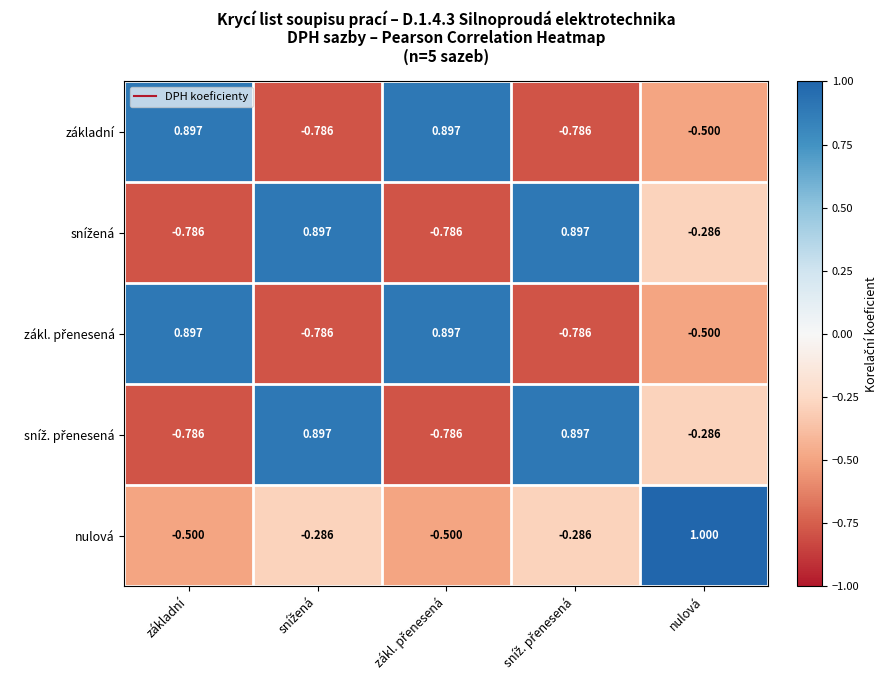

Which label corresponds to the largest value in the chart?

nulová